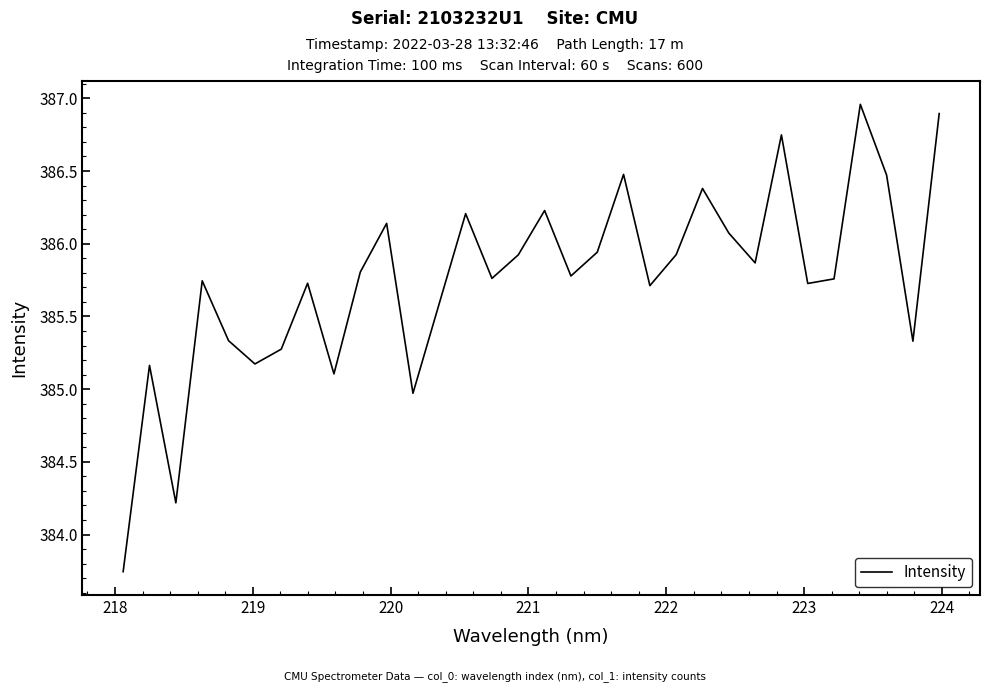

Does the chart display data point markers on the line(s)?

No